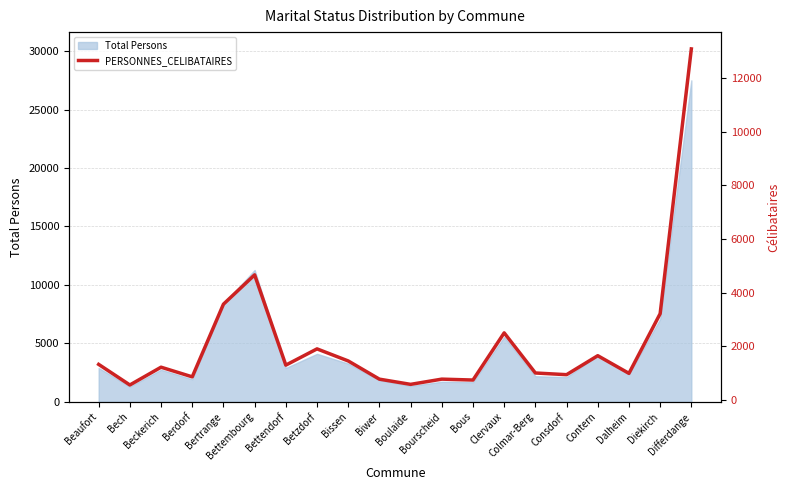

Reading left to right, extract all data points from this chart.

1323	555	1218	858	3567	4661	1295	1901	1451	772	578	773	739	2498	1002	939	1647	988	3213	13085